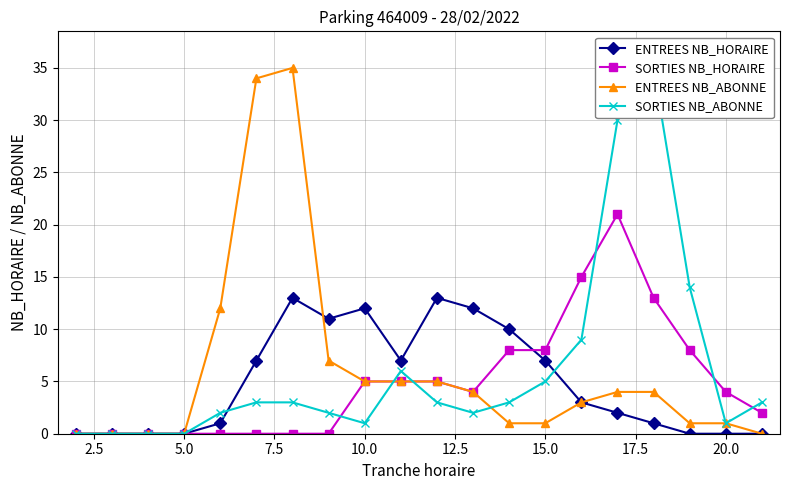

The SORTIES NB_HORAIRE series shows 8 at 15.0. True or false?

True